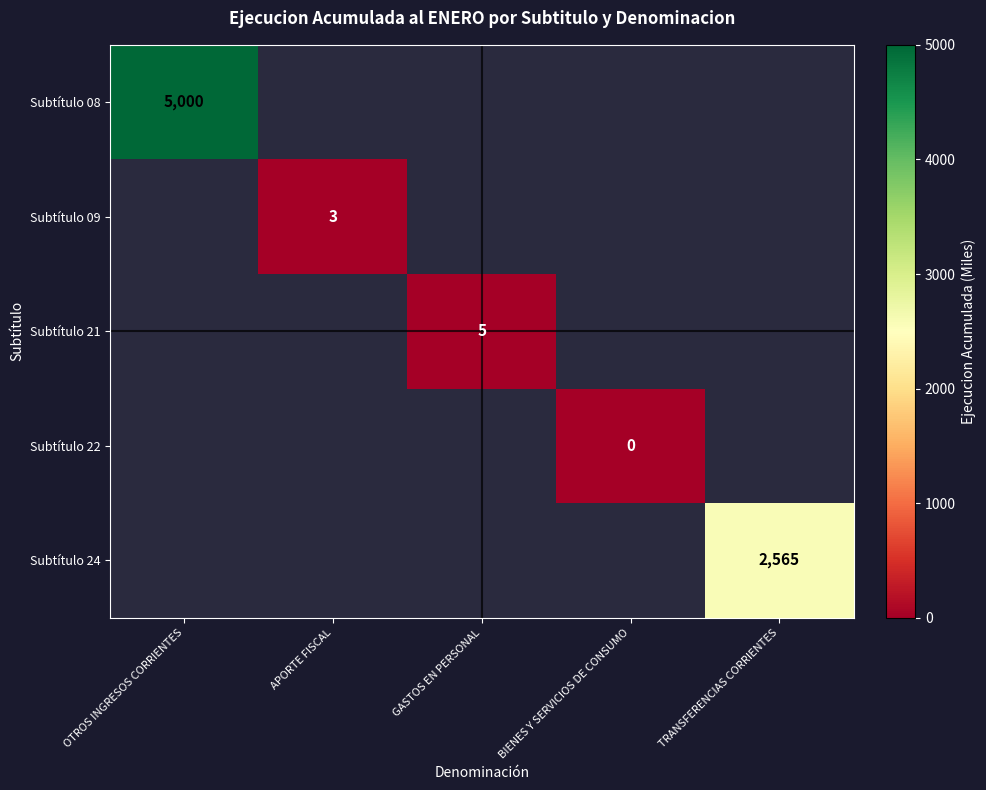

Is it true that Subtítulo 21 equals 8 at GASTOS EN PERSONAL?

False